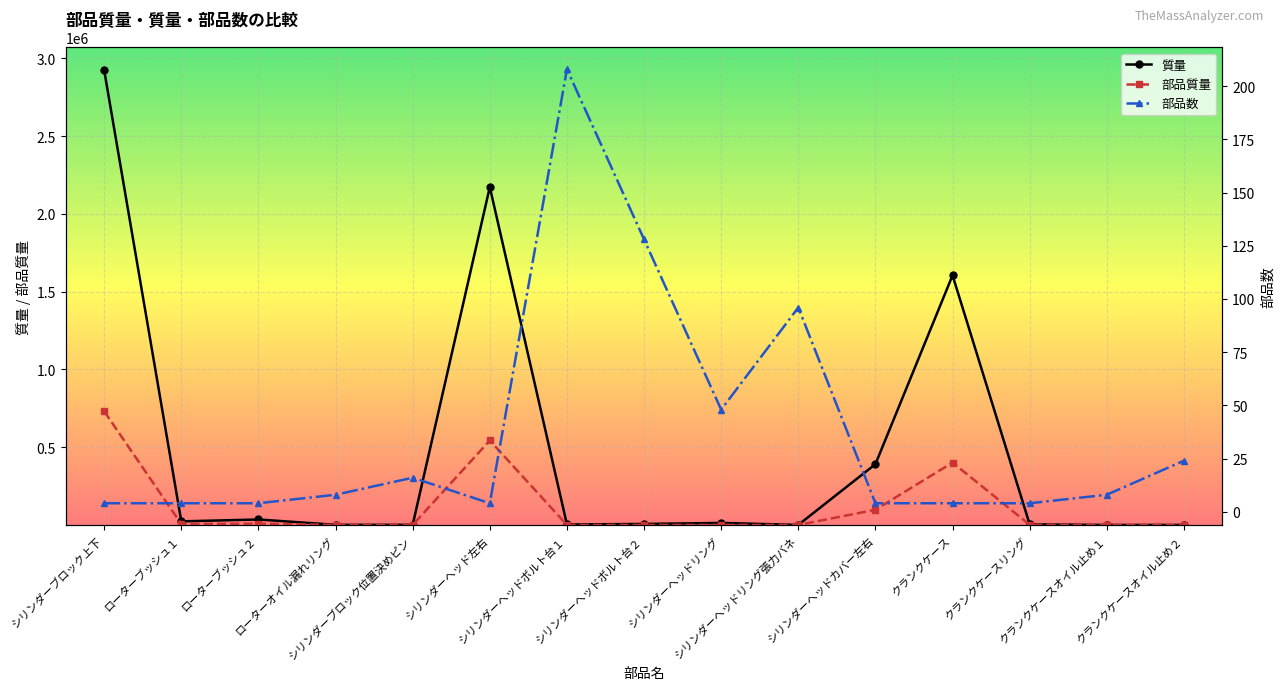

Reading left to right, what are all the values shown in this chart?

質量: シリンダーブロック上下=2923636.0	ローターブッシュ１=23028.3	ローターブッシュ２=35224.0	ローターオイル漏れリング=913.1	シリンダーブロック位置決めピン=846.4	シリンダーヘッド左右=2172444.0	シリンダーヘッドボルト台１=3036.8	シリンダーヘッドボルト台２=6498.6	シリンダーヘッドリング=13010.4	シリンダーヘッドリング張力バネ=457.0	シリンダーヘッドカバー左右=390980.0	クランクケース=1604960.0	クランクケースリング=3940.4	クランクケースオイル止め１=27.1	クランクケースオイル止め２=203.5
部品質量: シリンダーブロック上下=730909.0	ローターブッシュ１=5757.1	ローターブッシュ２=8806.0	ローターオイル漏れリング=114.1	シリンダーブロック位置決めピン=52.9	シリンダーヘッド左右=543111.0	シリンダーヘッドボルト台１=14.6	シリンダーヘッドボルト台２=50.8	シリンダーヘッドリング=271.1	シリンダーヘッドリング張力バネ=4.8	シリンダーヘッドカバー左右=97745.0	クランクケース=401240.0	クランクケースリング=985.1	クランクケースオイル止め１=3.4	クランクケースオイル止め２=8.5
部品数: シリンダーブロック上下=4.0	ローターブッシュ１=4.0	ローターブッシュ２=4.0	ローターオイル漏れリング=8.0	シリンダーブロック位置決めピン=16.0	シリンダーヘッド左右=4.0	シリンダーヘッドボルト台１=208.0	シリンダーヘッドボルト台２=128.0	シリンダーヘッドリング=48.0	シリンダーヘッドリング張力バネ=96.0	シリンダーヘッドカバー左右=4.0	クランクケース=4.0	クランクケースリング=4.0	クランクケースオイル止め１=8.0	クランクケースオイル止め２=24.0